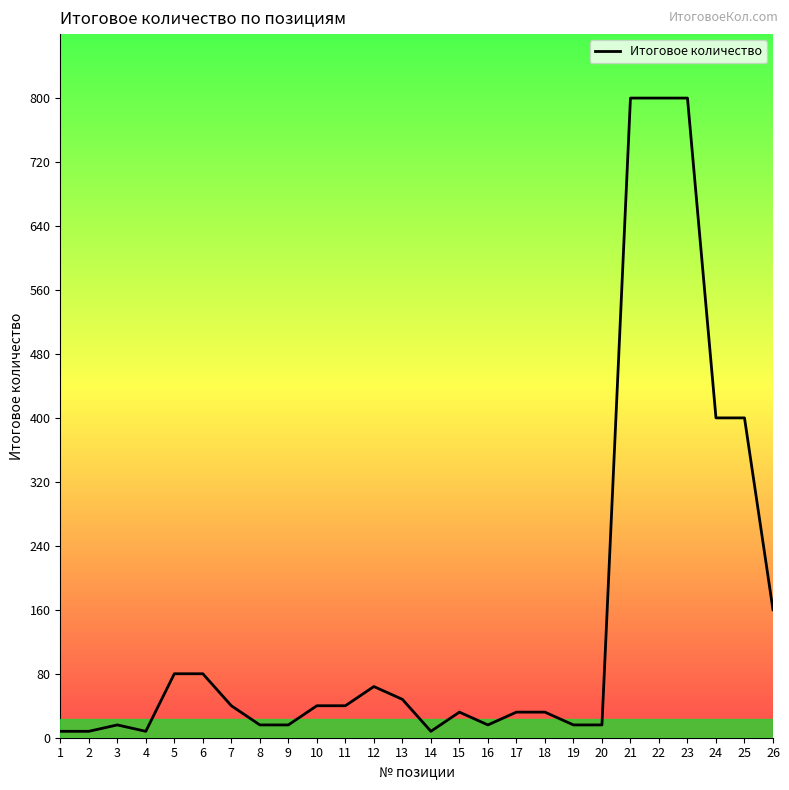

At which category does the data reach its first local peak?

3